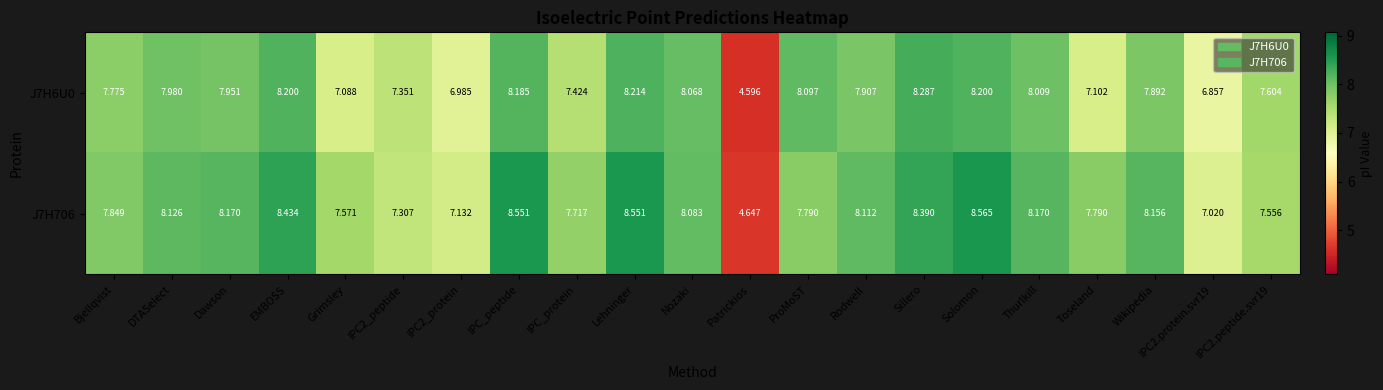

Where does the J7H706 series first go above 8?

DTASelect